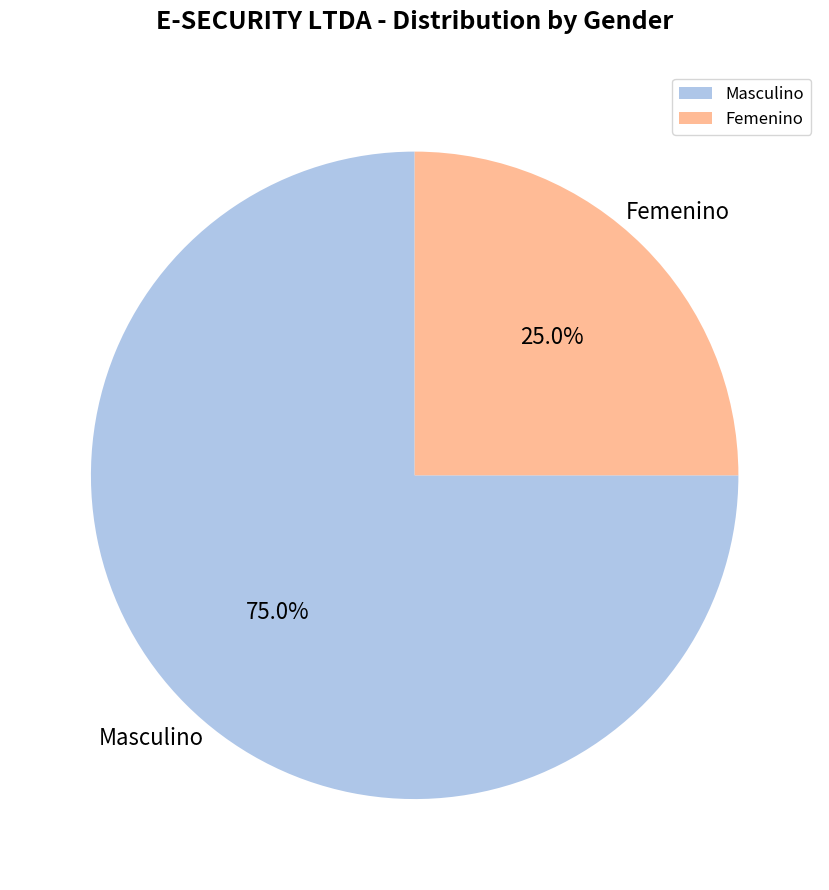

Combined, do Masculino and Femenino account for over 50%?

Yes